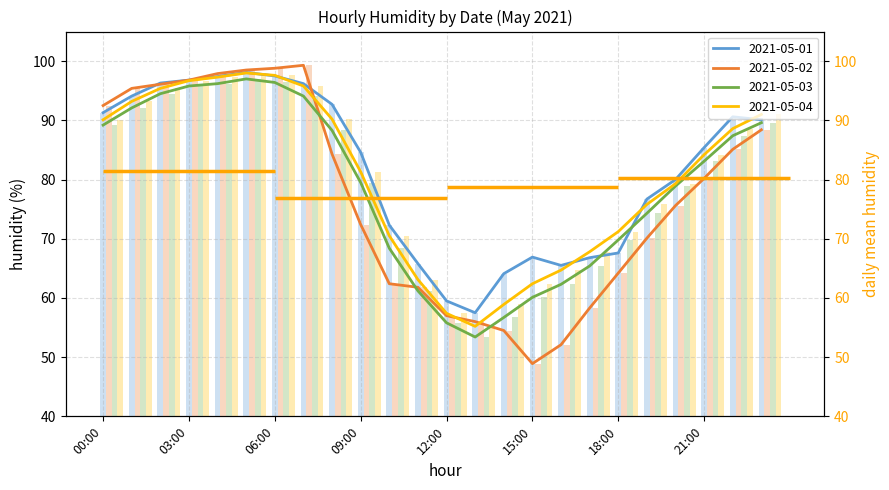

At how many categories does at least one series exceed 87?

11